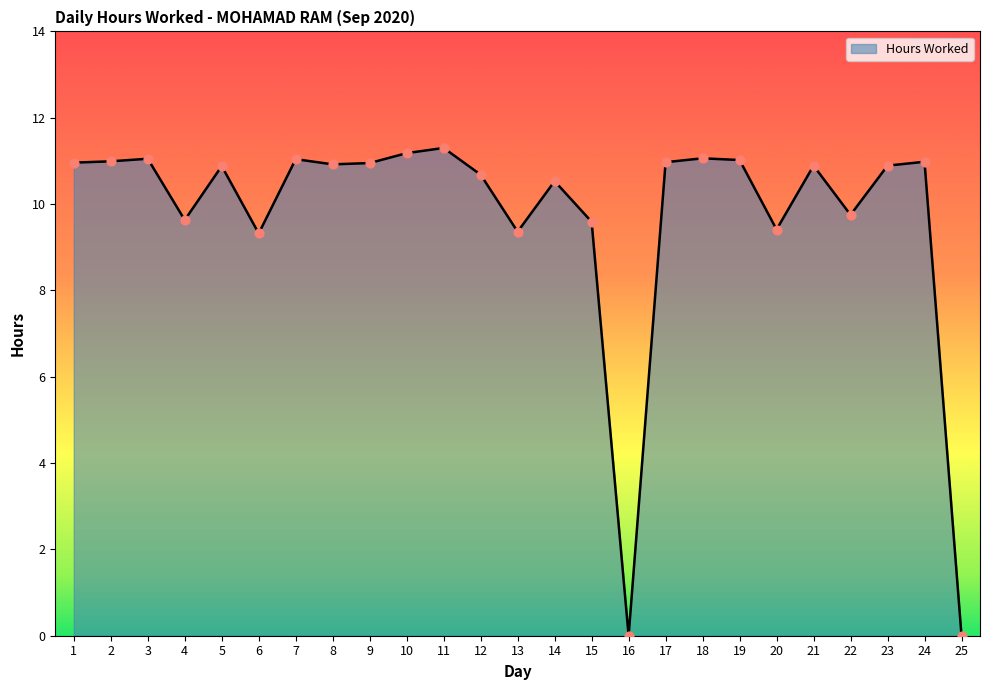

Between 25 and 23, which is larger?

23